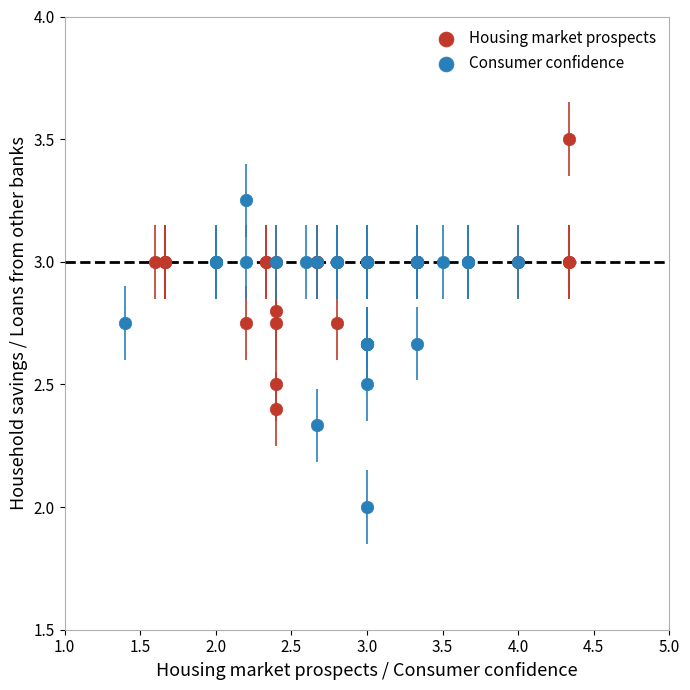

What are all the series names shown in the legend?

Housing market prospects, Consumer confidence